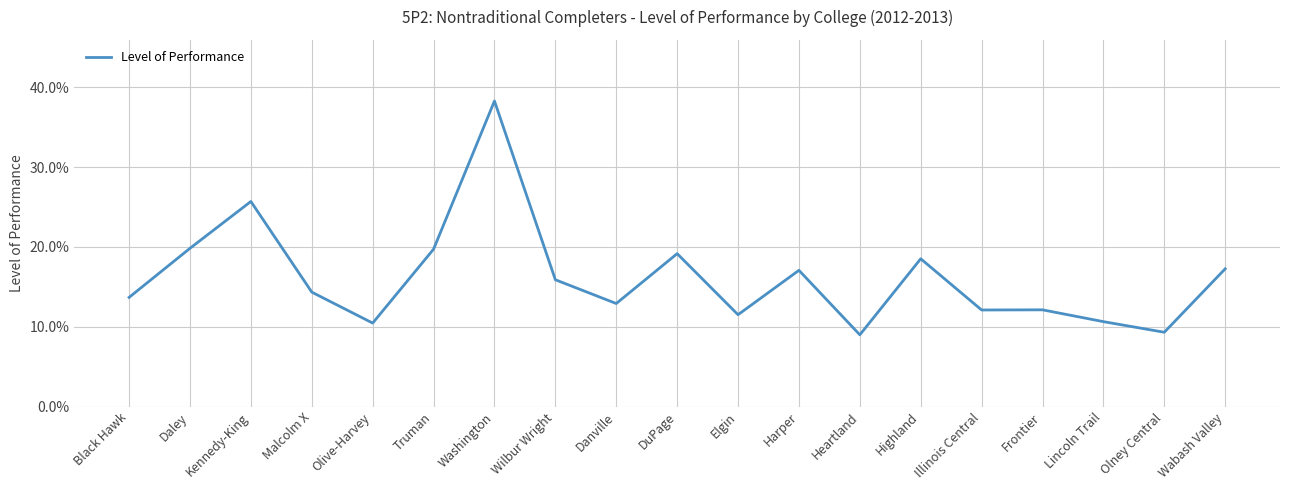

What is the label of the 6th point from the right?

Highland